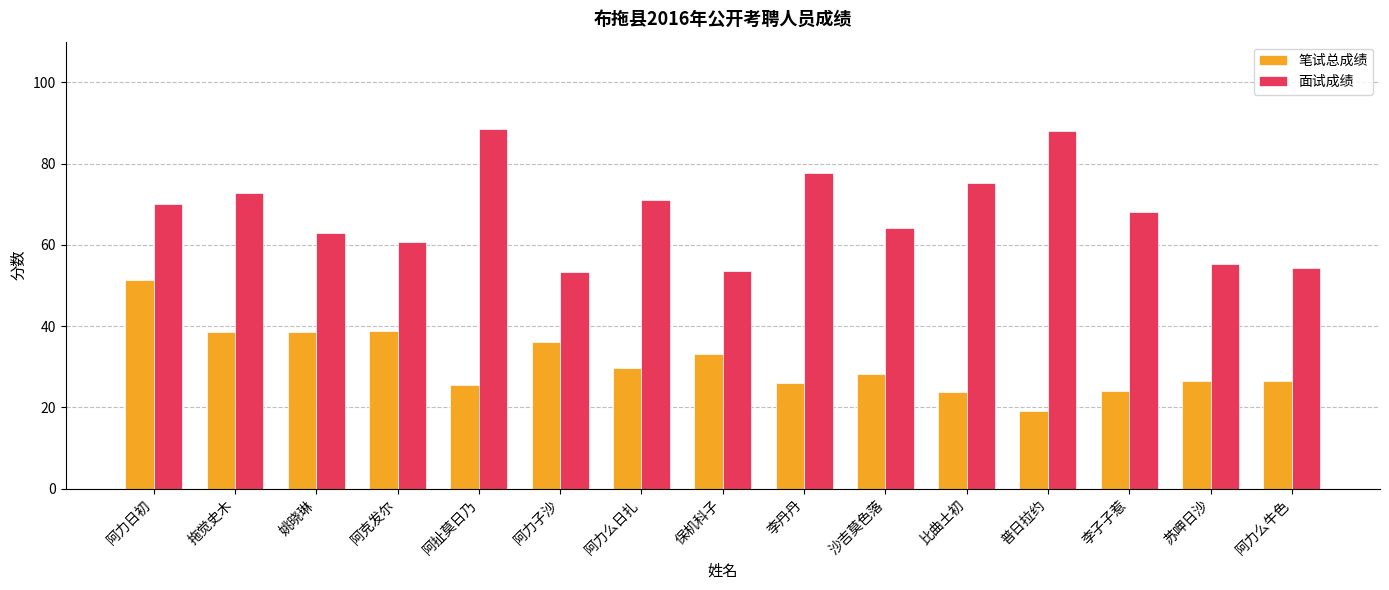

Which series changed the most between 阿力日初 and 拖觉史木?

笔试总成绩